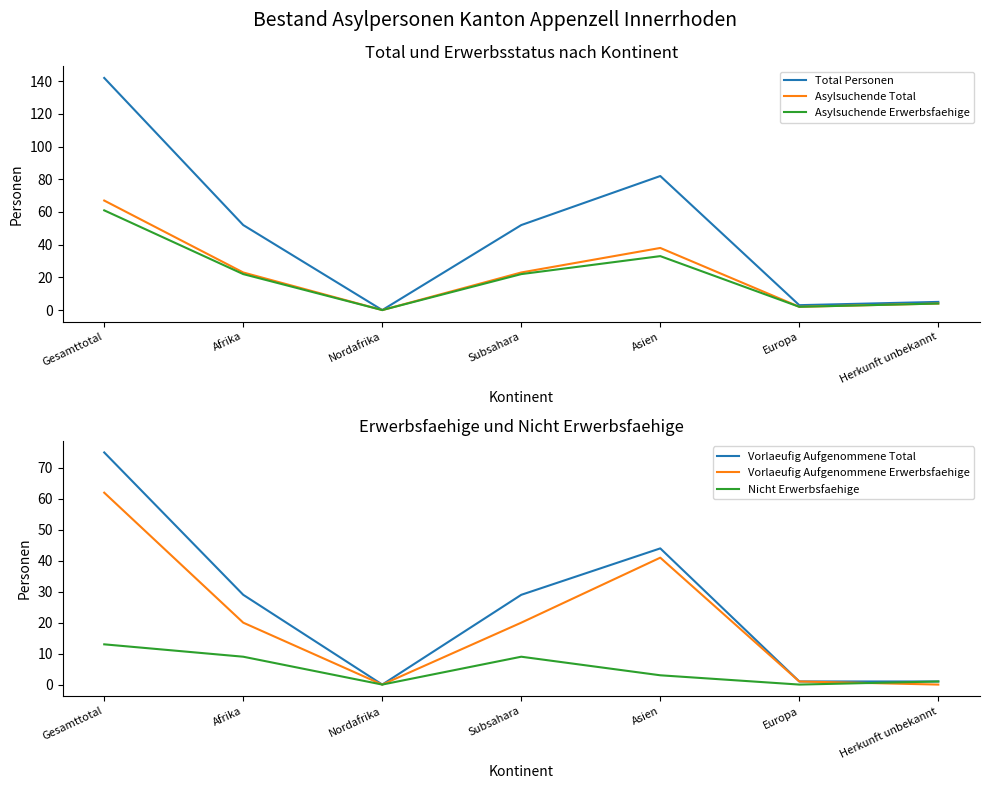

What is the greatest value displayed?

142